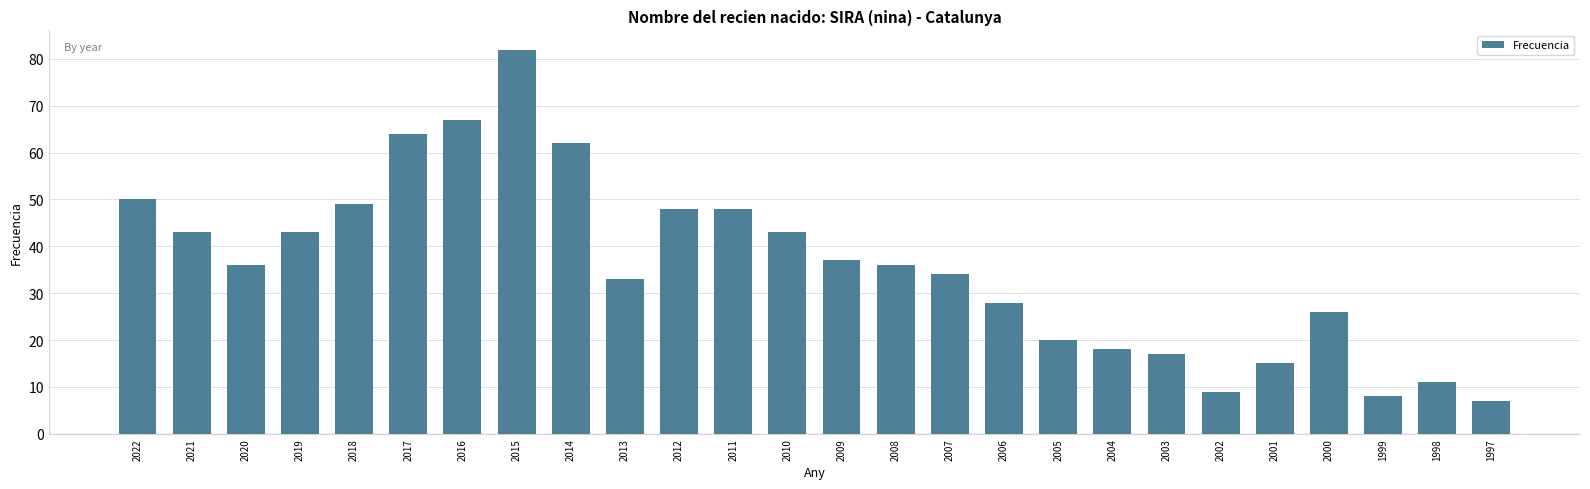

What is the change in value from 2022 to 2009?

-13